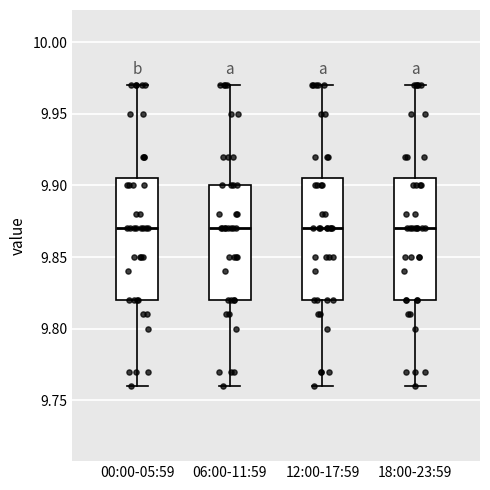

Reading left to right, transcribe this box plot: for each box, give where its median line is, the range the box spans, and where its two whiskers end, as read against the y-axis. The values are not printed on the chart, so give them approximately, as read against the axis.

00:00-05:59: median 9.870, box 9.820 to 9.905, whiskers 9.760 to 9.970
06:00-11:59: median 9.870, box 9.820 to 9.900, whiskers 9.760 to 9.970
12:00-17:59: median 9.870, box 9.820 to 9.905, whiskers 9.760 to 9.970
18:00-23:59: median 9.870, box 9.820 to 9.905, whiskers 9.760 to 9.970